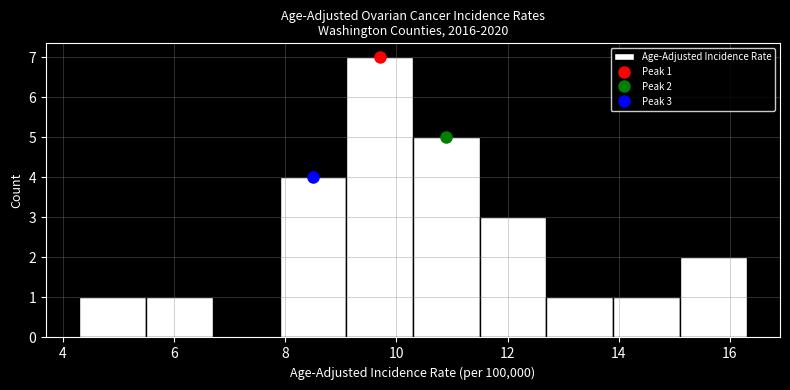

Over which range of the x-axis is the bar tallest?

9.1 to 10.3